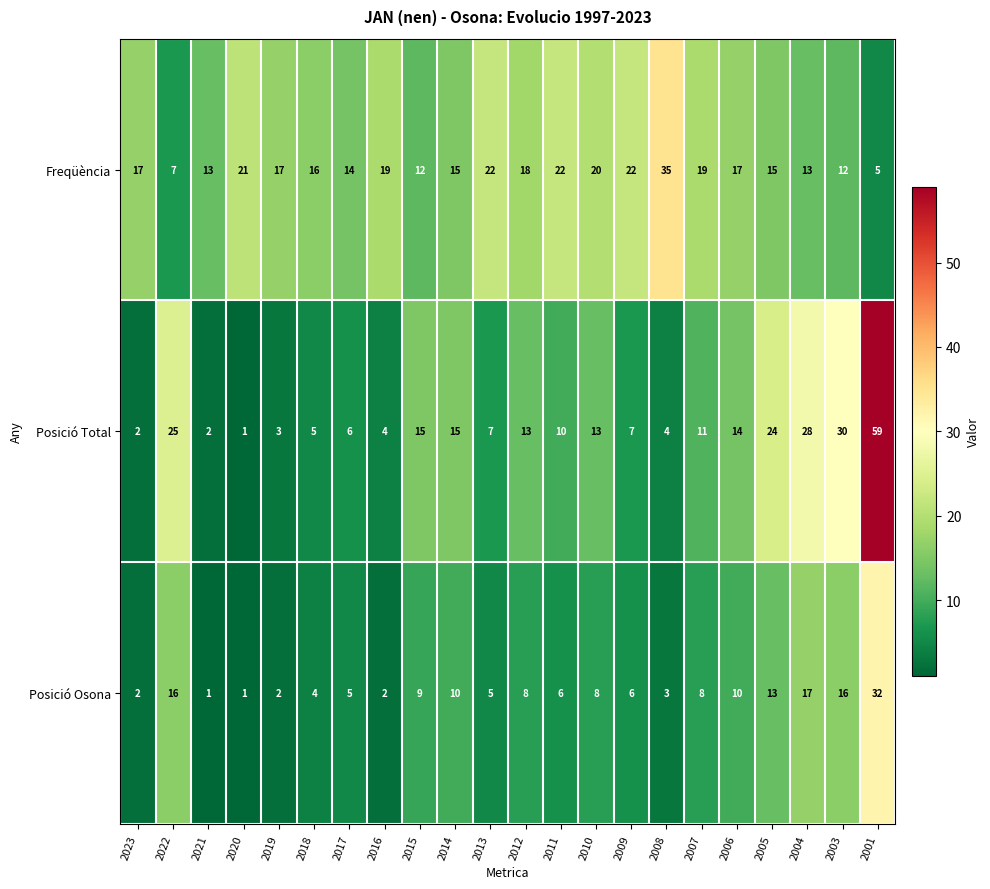

Which series has the widest spread of values?

Posició Total